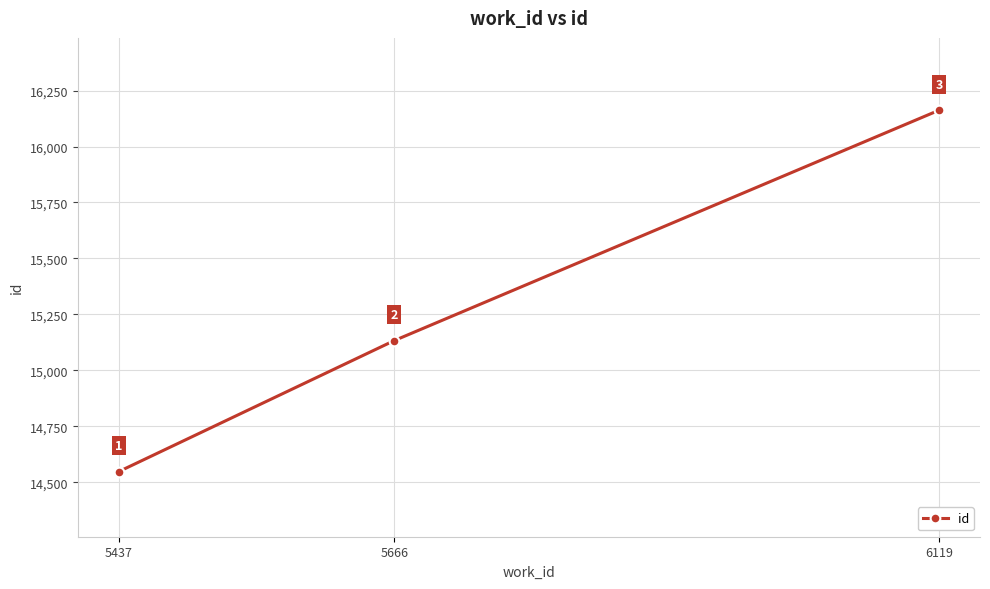

List the labels in order of value, largest first.

6119, 5666, 5437